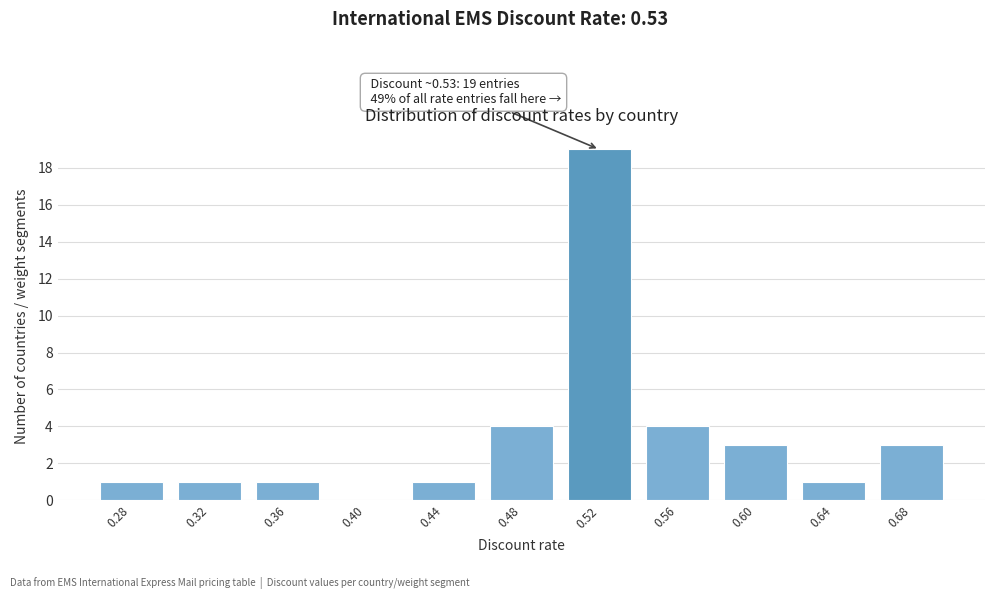

Reading left to right, what are all the values shown in this chart?

0.28=1	0.32=1	0.36=1	0.40=0	0.44=1	0.48=4	0.52=19	0.56=4	0.60=3	0.64=1	0.68=3